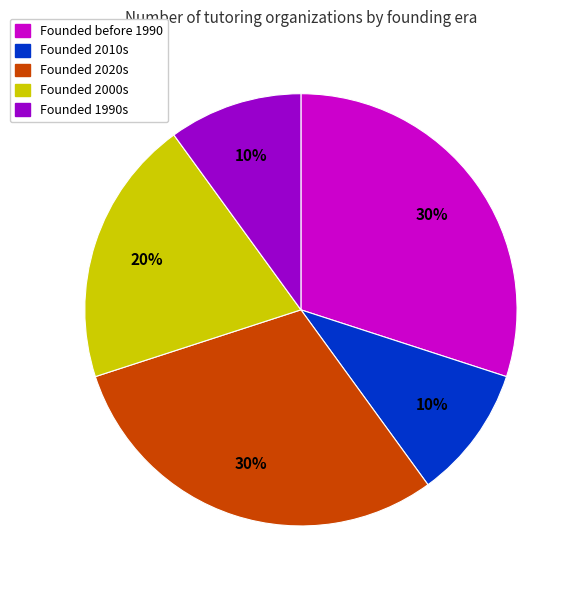

To the nearest percent, what is the difference between the largest and smallest slice percentages?

20%